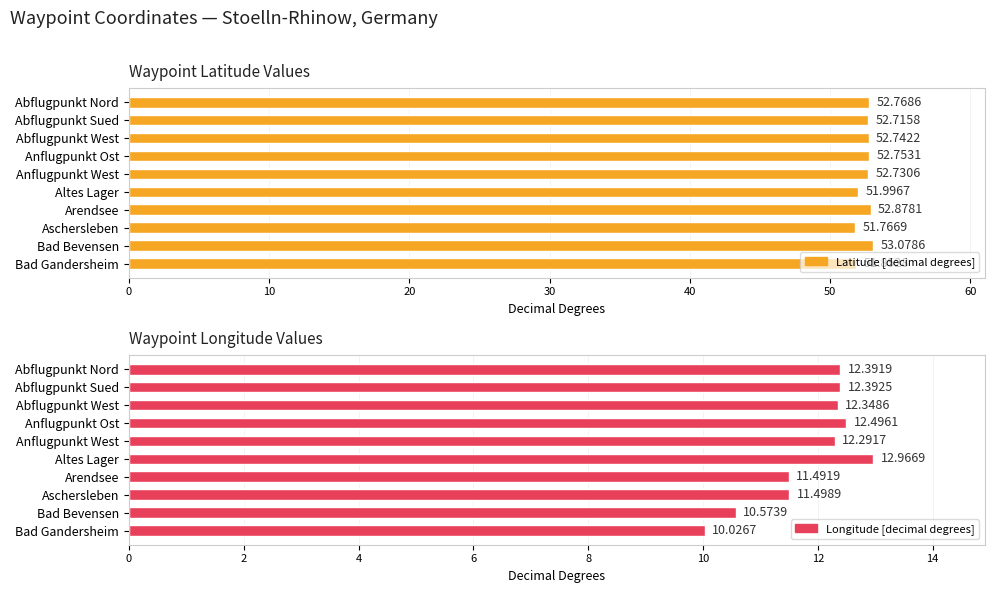

How many data points does each series have?

10